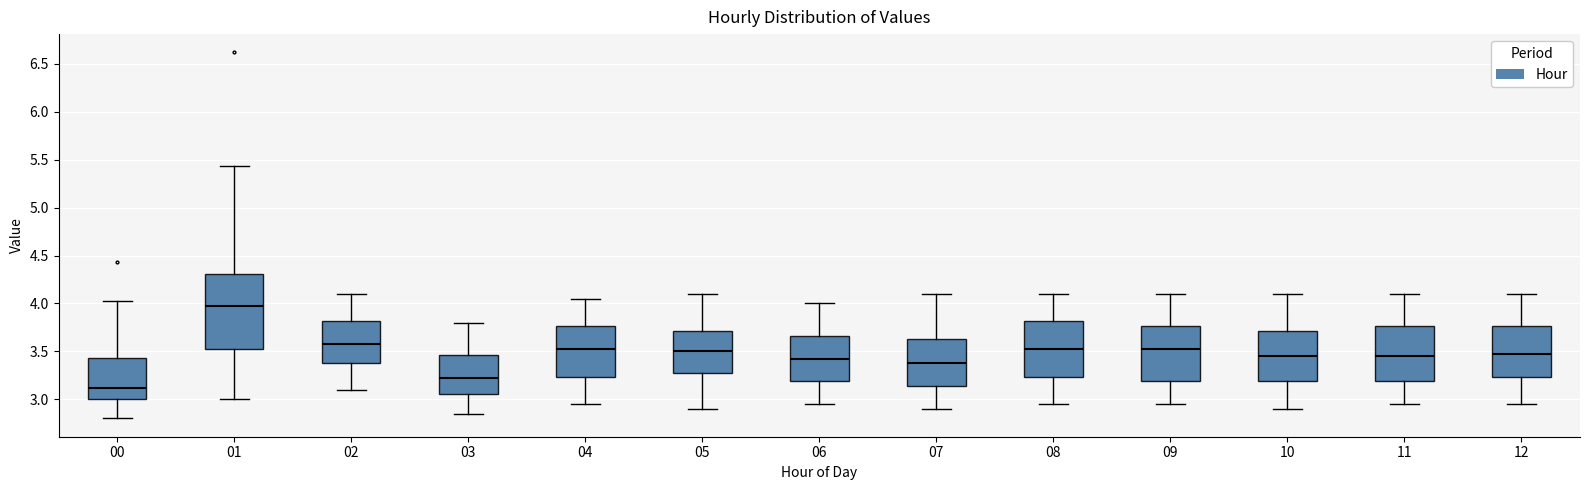

Which box has the highest median line?

01